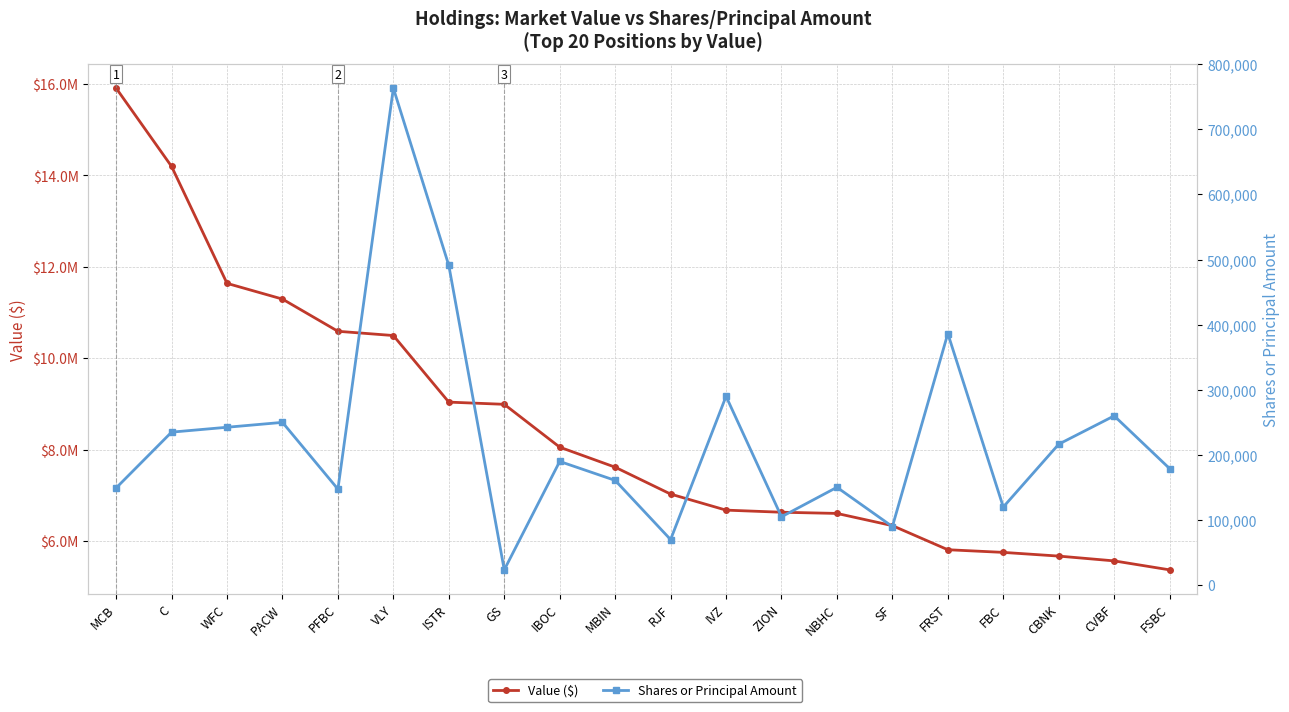

Reading left to right, what are all the values shown in this chart?

Value ($): 15905000	14193000	11636000	11292000	10588000	10495000	9039000	8991000	8054000	7616000	7028000	6677000	6631000	6605000	6338000	5811000	5753000	5672000	5567000	5371000
Shares or Principal Amount: 149300	235000	242500	250000	147500	763300	491000	23500	190000	160900	70000	290000	105000	150300	90000	386400	120000	216500	260000	179033